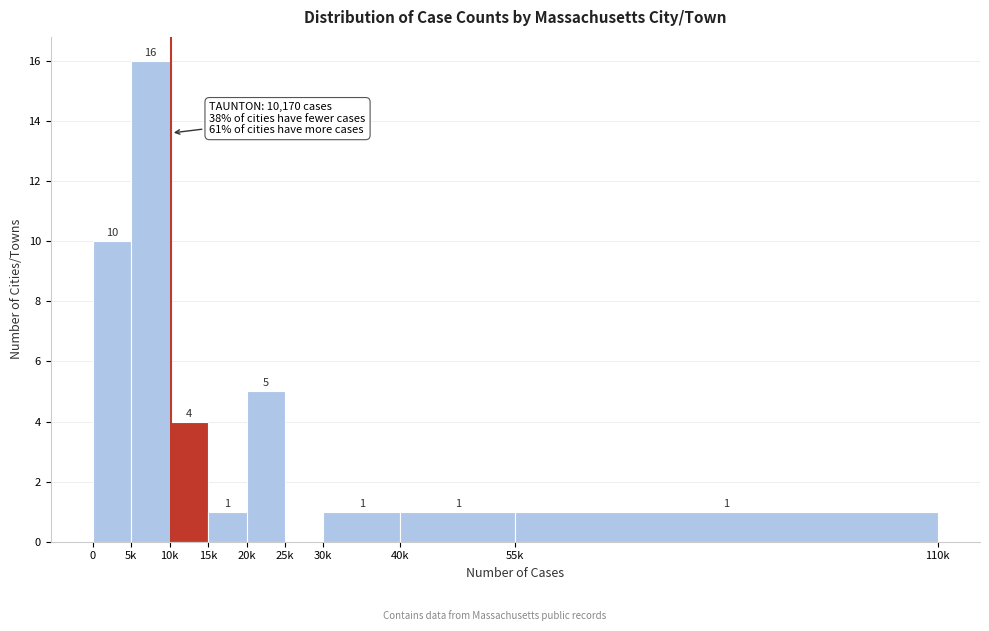

Reading left to right, transcribe all the data shown in this chart.

0=10	5k=16	10k=4	15k=1	20k=5	25k=0	30k=1	40k=1	55k=1